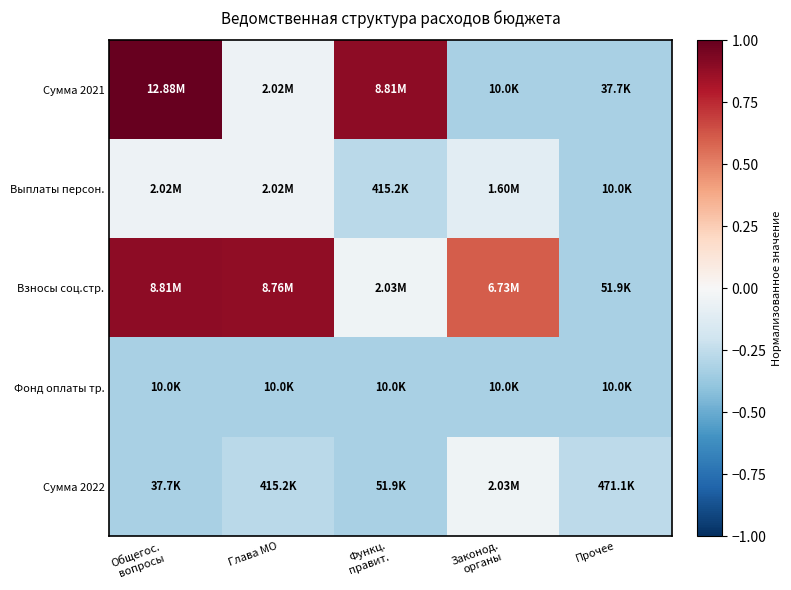

Which series has the largest total across all categories?

Взносы соц.стр.